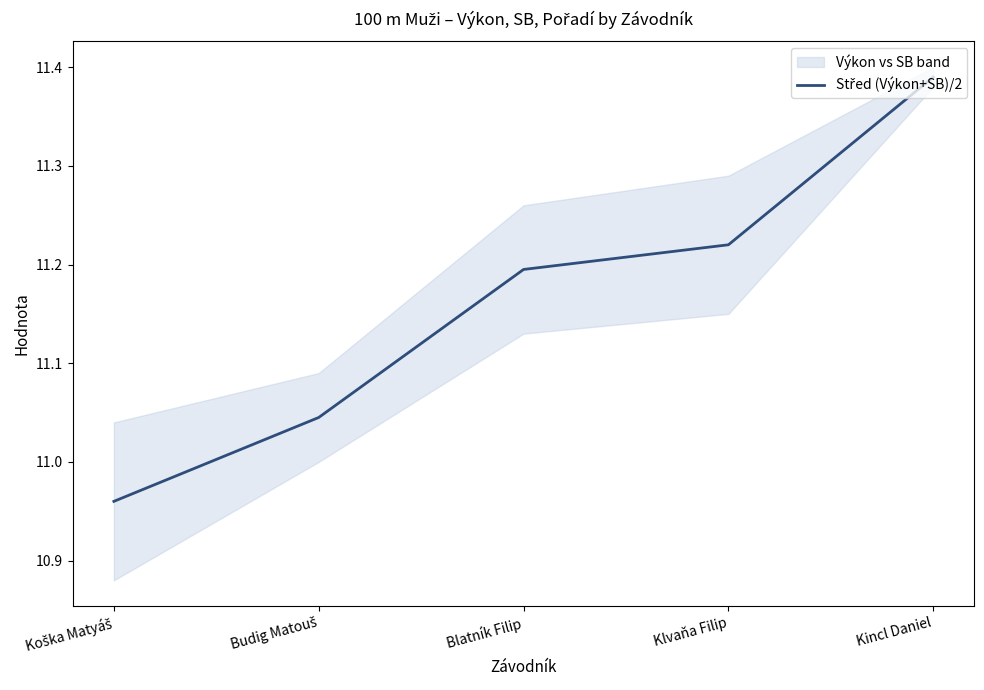

Which label corresponds to the smallest value in the chart?

Koška Matyáš